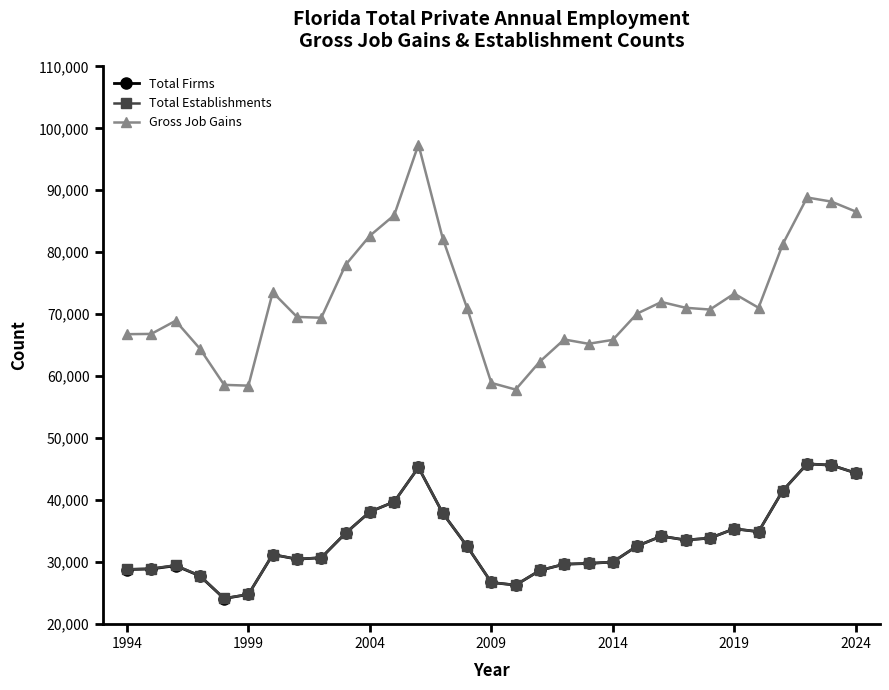

What is the highest value of the Gross Job Gains series?

97387